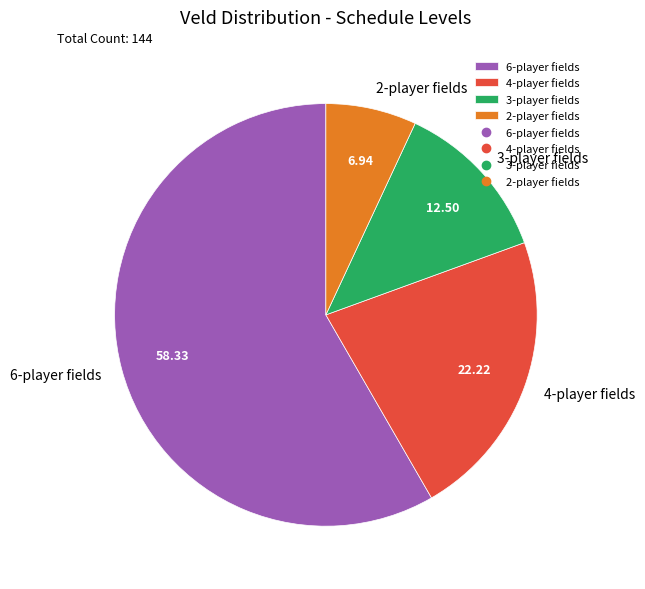

Count the number of slices in the pie.

4